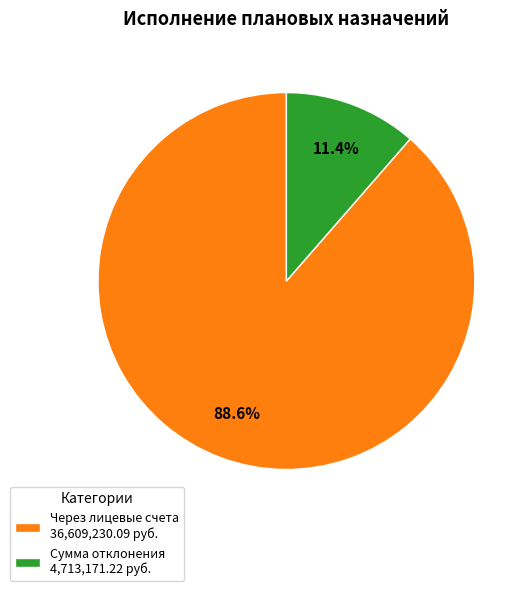

What is the smallest slice in the pie chart?

Сумма отклонения 4,713,171.22 руб.